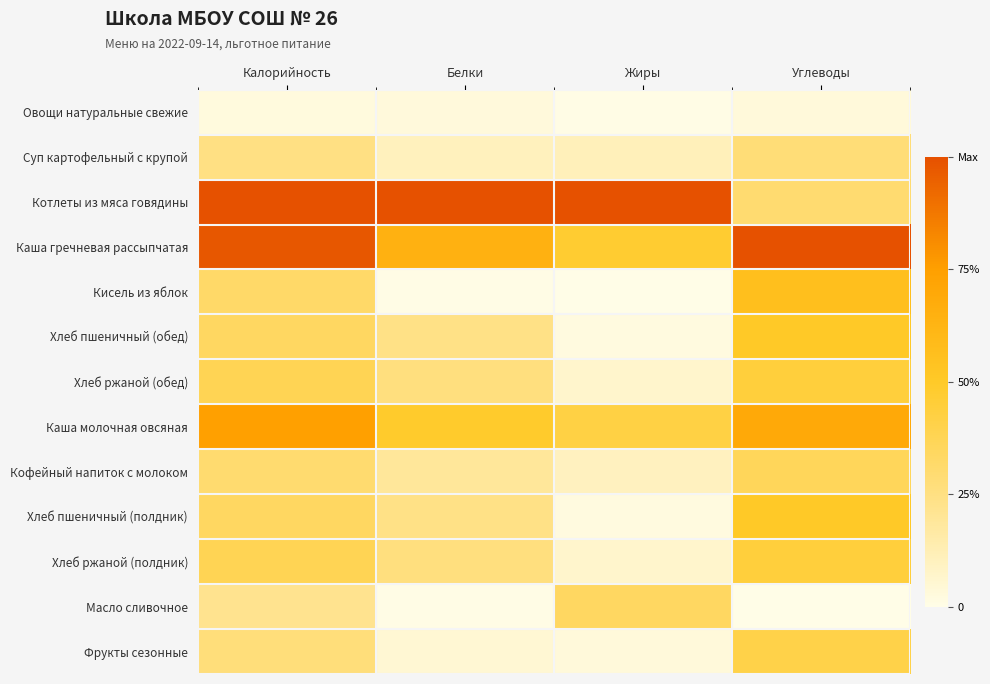

What is the maximum value shown in the chart?

1.0